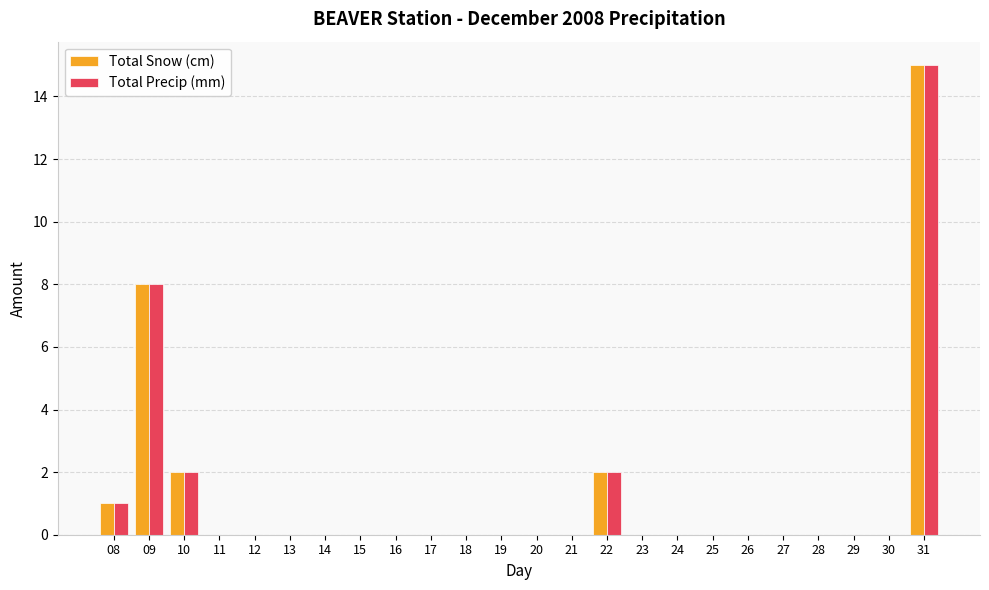

Which category has the highest value in the Total Precip (mm) series?

31